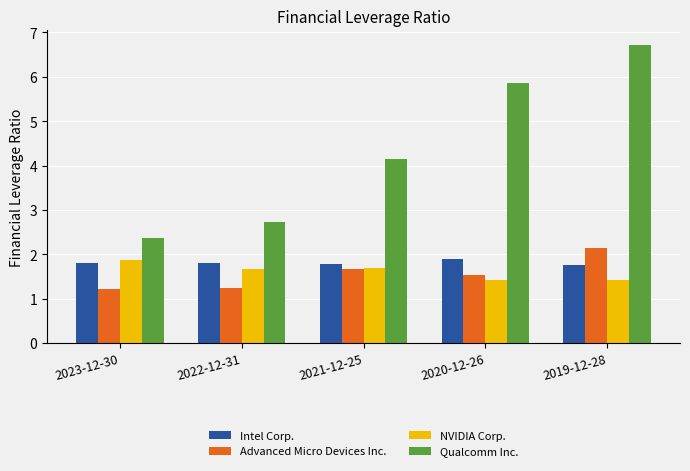

Reading left to right, transcribe all the data shown in this chart.

Intel Corp.: 2023-12-30=1.8	2022-12-31=1.8	2021-12-25=1.8	2020-12-26=1.9	2019-12-28=1.8
Advanced Micro Devices Inc.: 2023-12-30=1.2	2022-12-31=1.2	2021-12-25=1.7	2020-12-26=1.5	2019-12-28=2.1
NVIDIA Corp.: 2023-12-30=1.9	2022-12-31=1.7	2021-12-25=1.7	2020-12-26=1.4	2019-12-28=1.4
Qualcomm Inc.: 2023-12-30=2.4	2022-12-31=2.7	2021-12-25=4.1	2020-12-26=5.9	2019-12-28=6.7